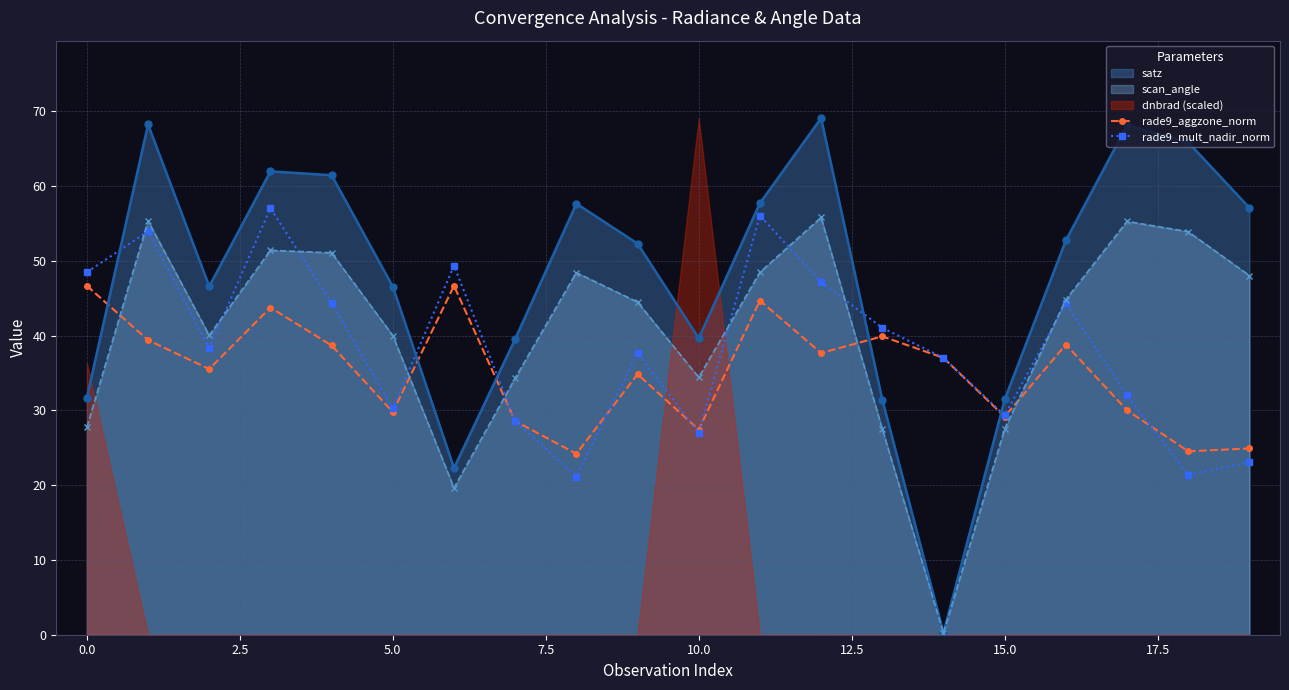

Read the rade9_mult_nadir_norm value at 15.0.

29.3